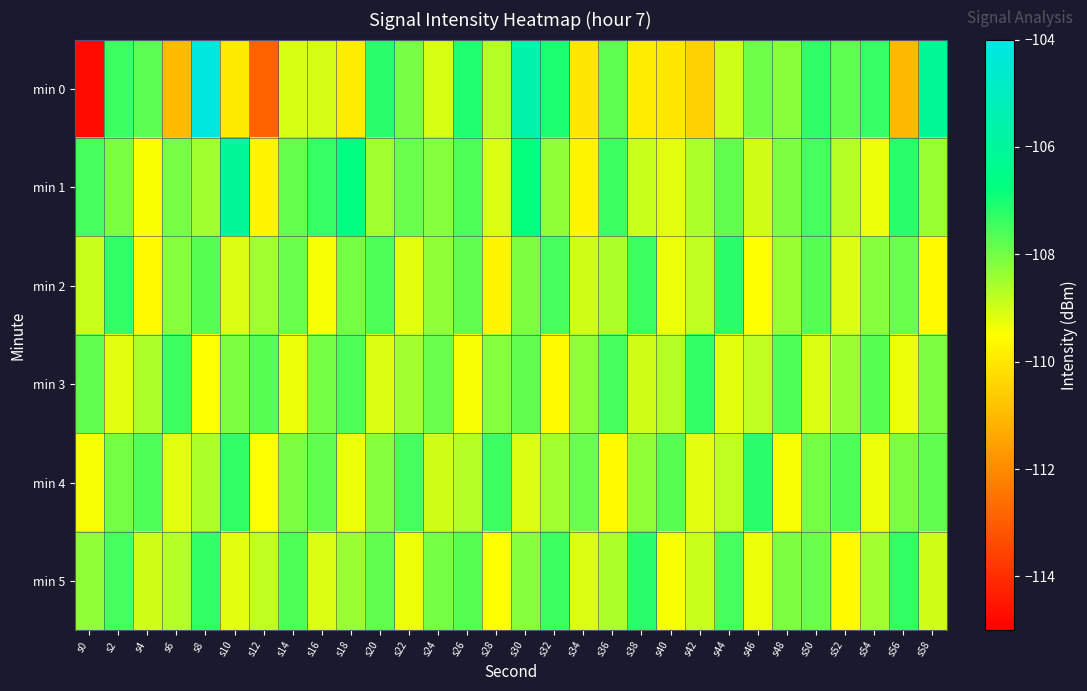

At s30, list the series in order from smallest to largest.

min 4, min 5, min 2, min 3, min 1, min 0